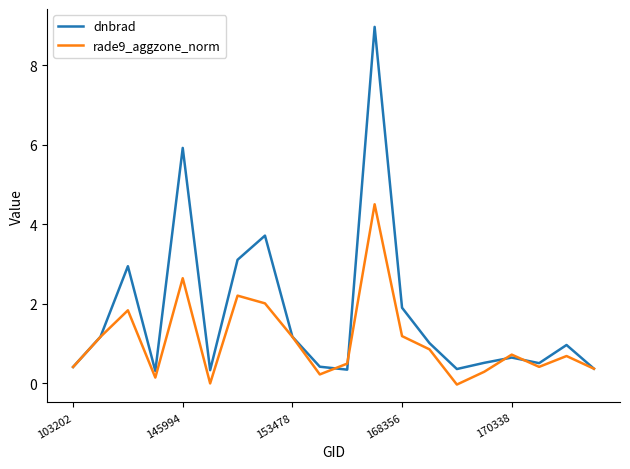

What is the minimum value for dnbrad?

0.3